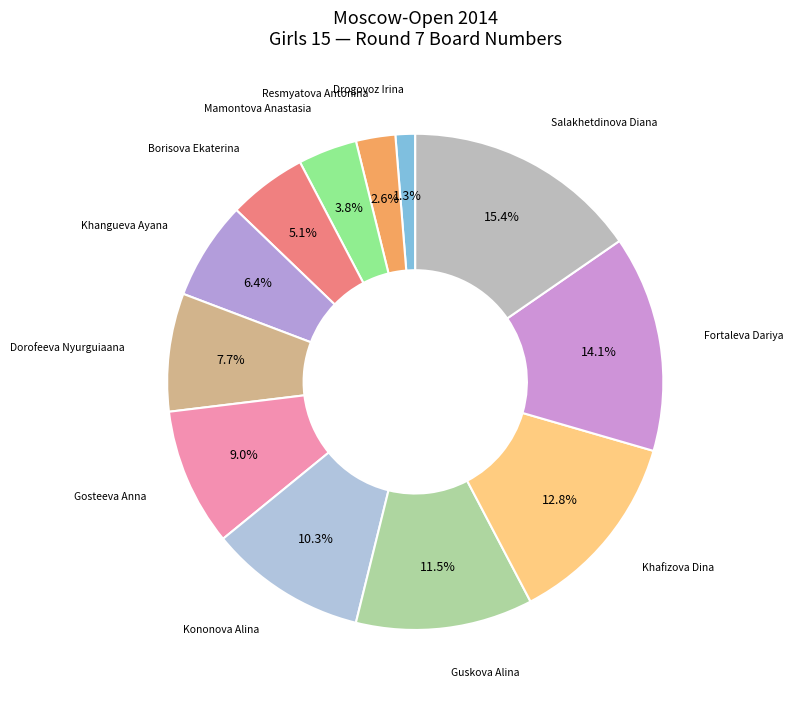

To the nearest percent, what is the difference between the largest and smallest slice percentages?

14%